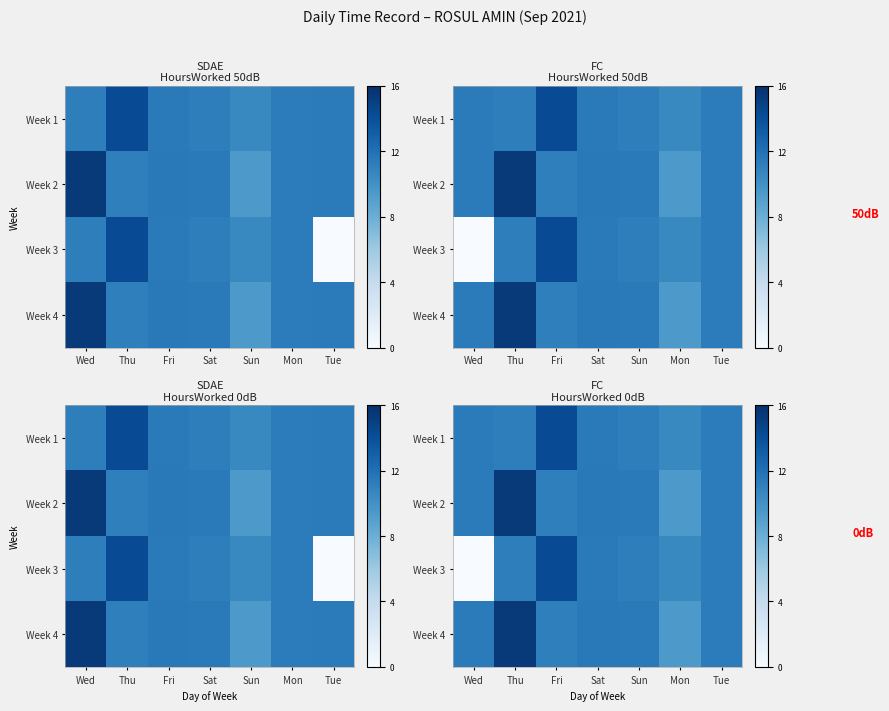

The Week 2 series shows 11.4 at Sun. True or false?

True